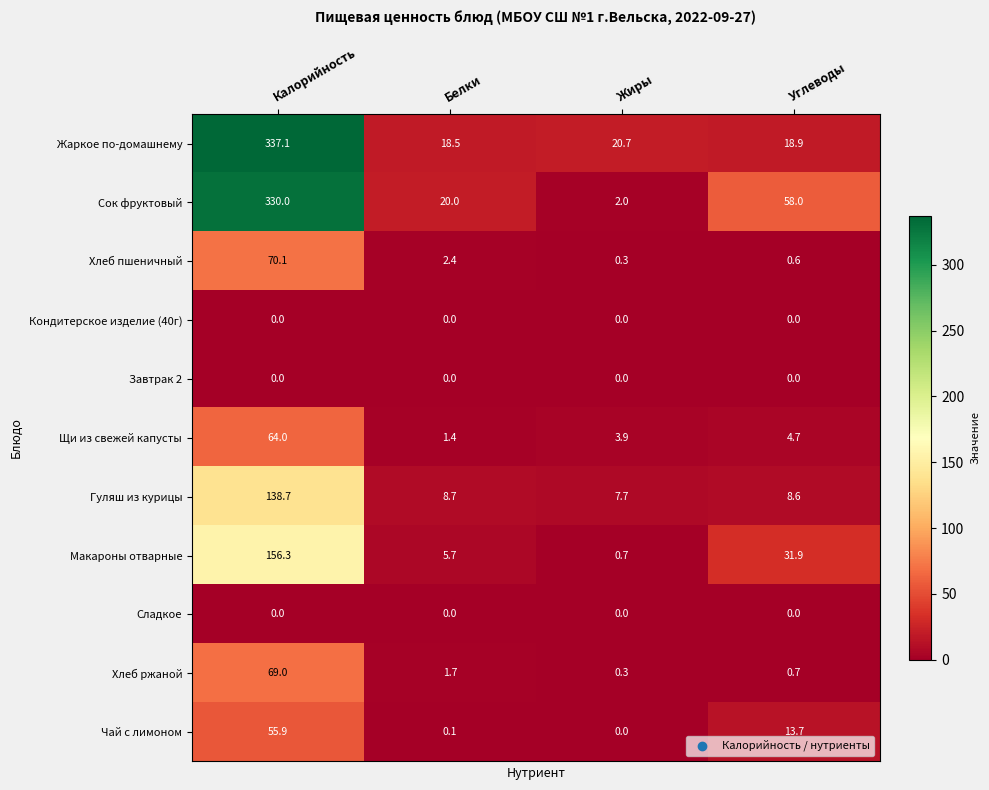

What is the greatest value displayed?

337.1